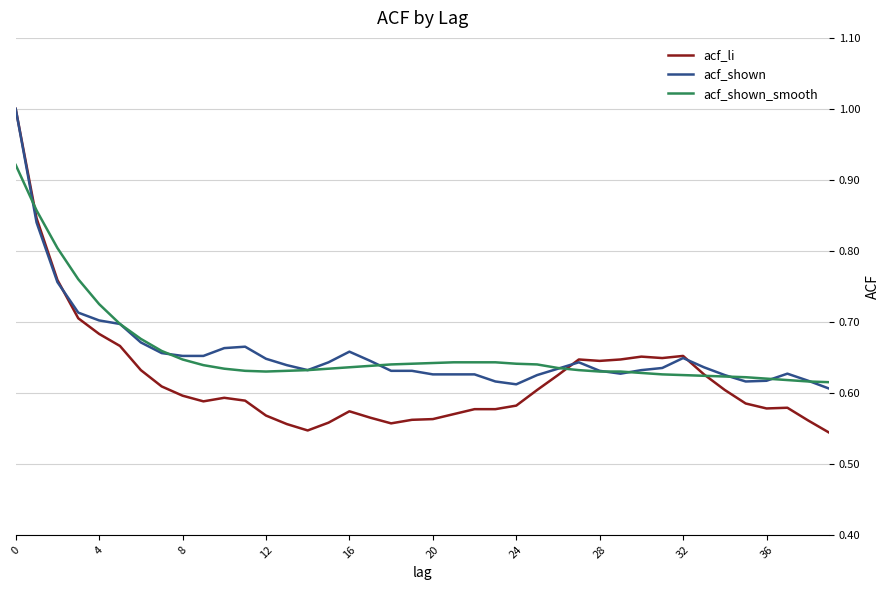

Which series has the widest spread of values?

acf_li